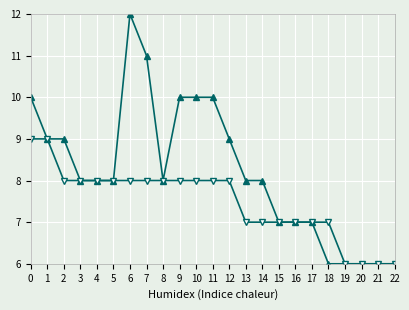

How many lines are shown in the chart?

2